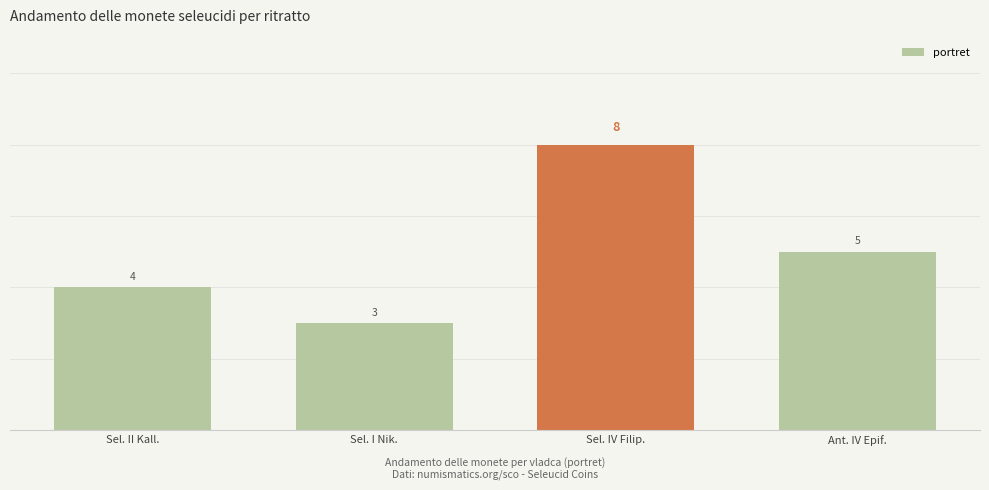

Reading left to right, transcribe all the data shown in this chart.

Sel. II Kall.=4	Sel. I Nik.=3	Sel. IV Filip.=8	Ant. IV Epif.=5